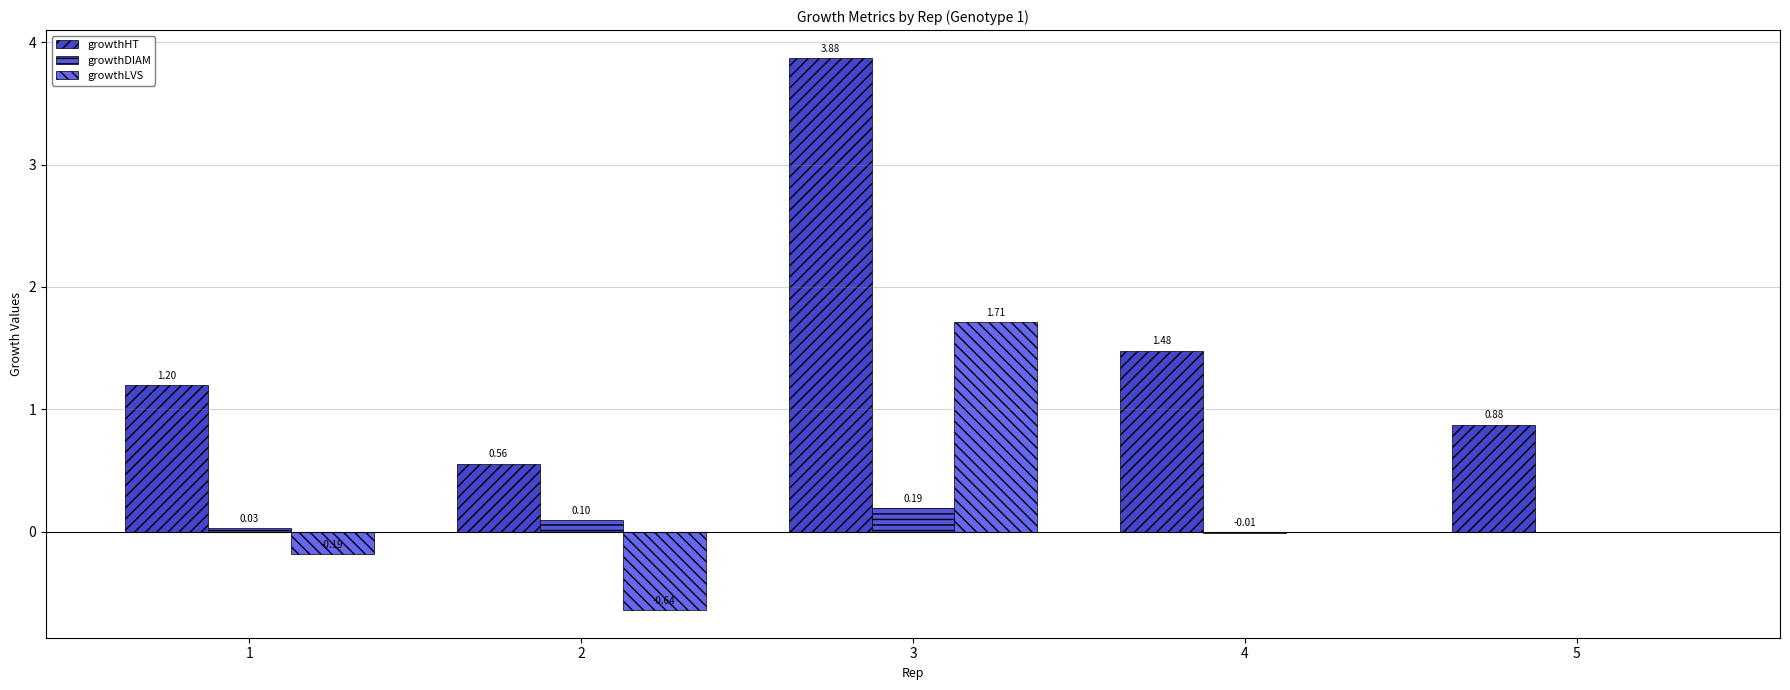

Which series has the largest range (max minus min)?

growthHT